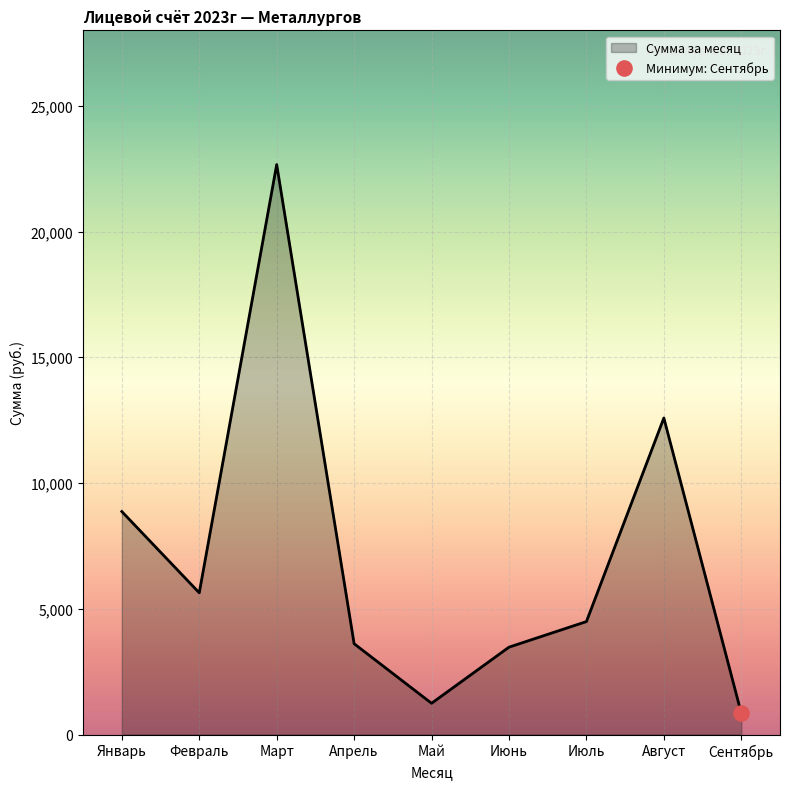

Which has a higher value, Январь or Апрель?

Январь